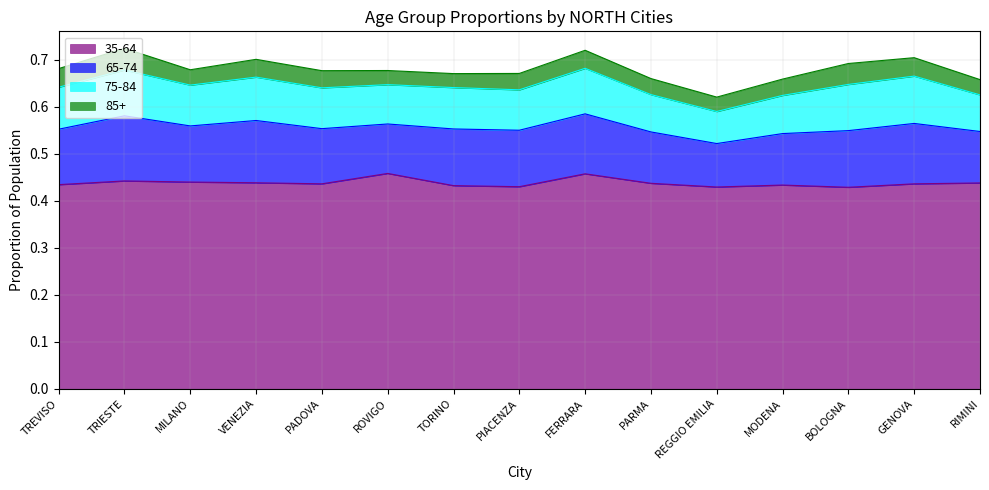

True or false: 35-64 and 65-74 intersect in this chart.

False